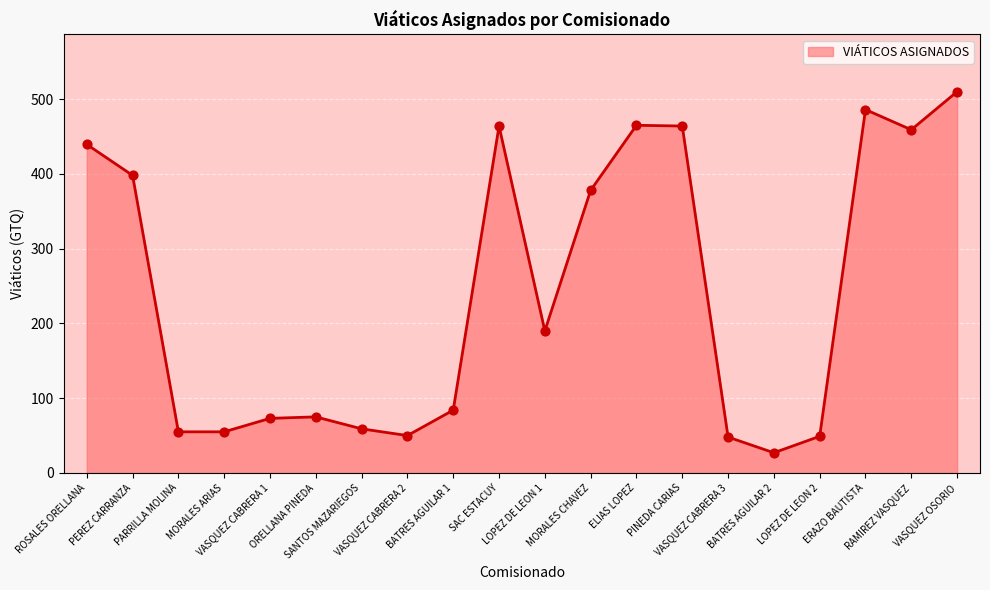

What is the change in value from ROSALES ORELLANA to VASQUEZ CABRERA 2?

-389.4